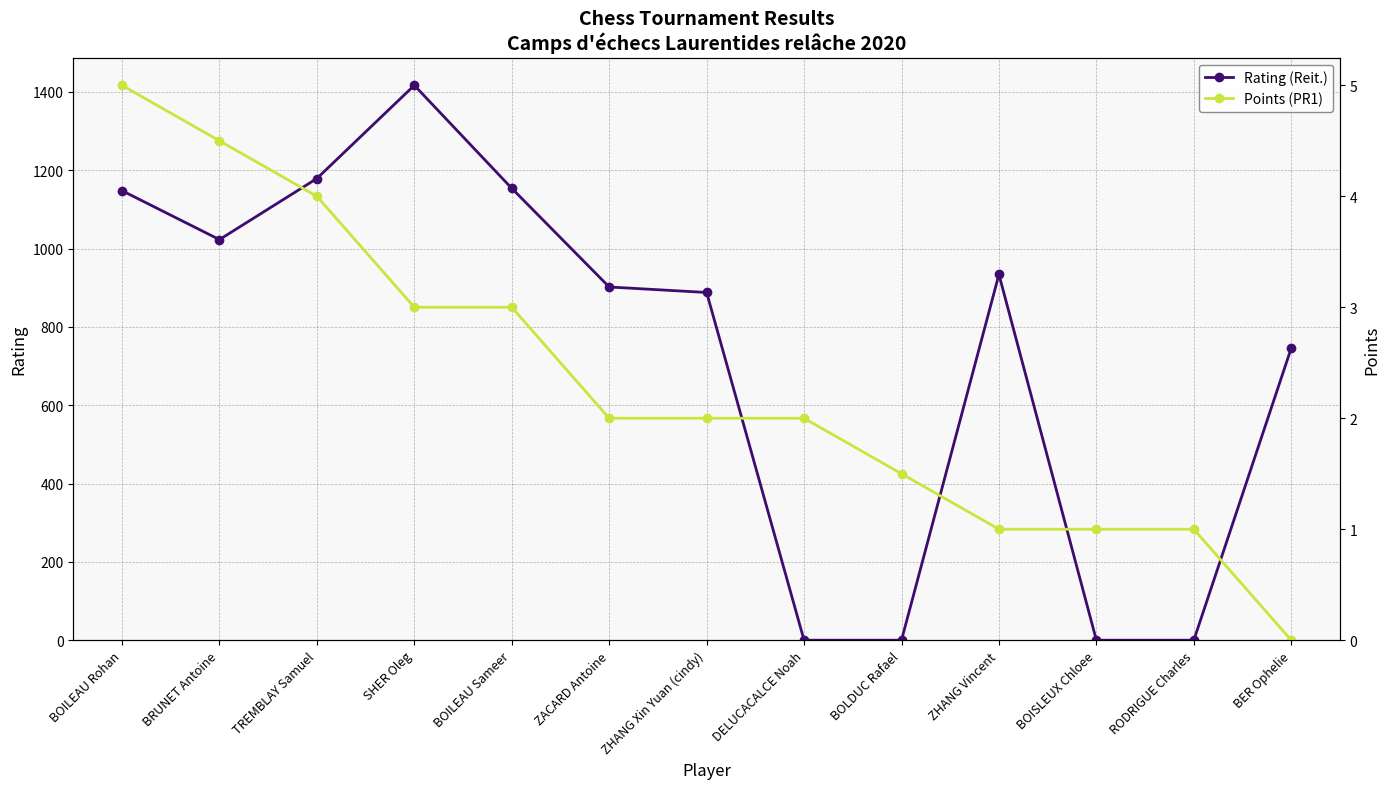

What is the label of the 10th point from the right?

SHER Oleg